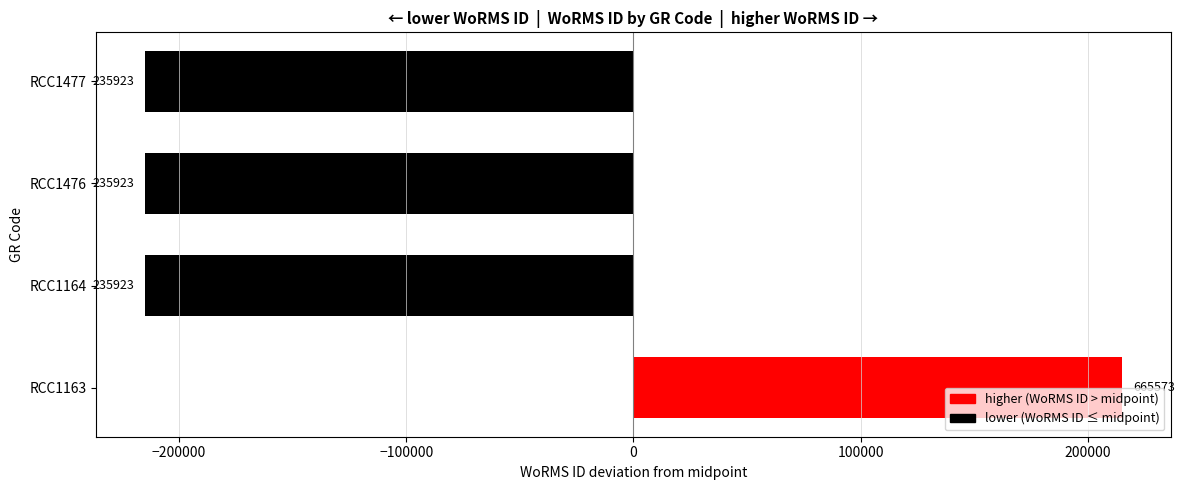

What is the minimum value shown in the chart?

-214825